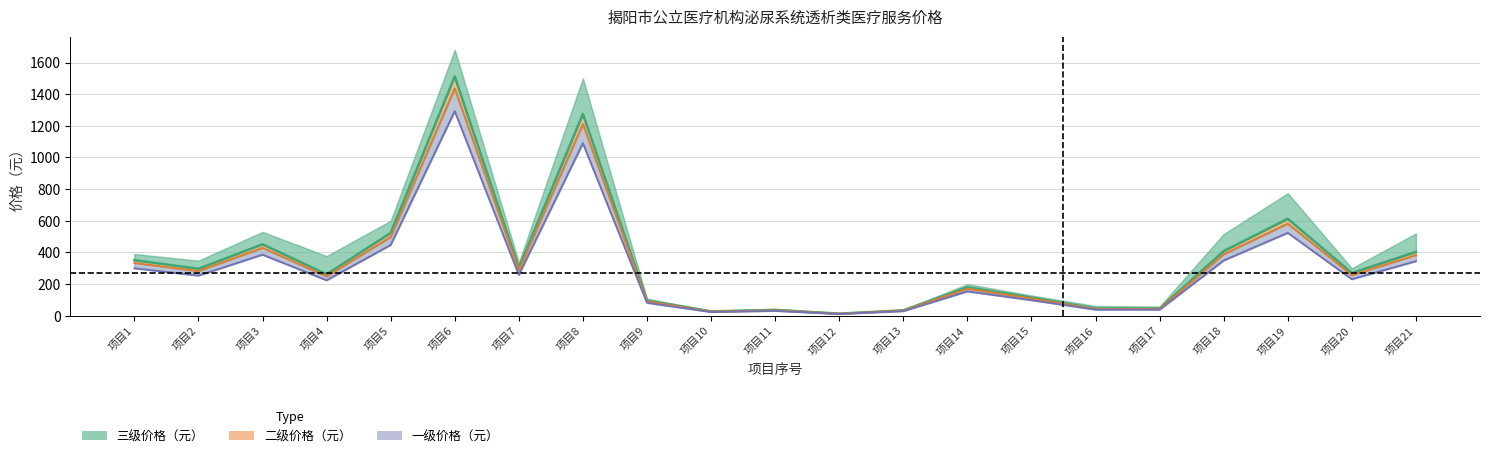

Reading right to left, what are all the values shown in this chart?

三级价格（元）: 403.2	270.0	612.8	408.5	45.4	45.4	115.2	180.0	34.2	13.6	36.2	27.9	95.8	1275.0	302.4	1512.0	523.1	262.1	451.5	296.8	351.0
二级价格（元）: 383.0	256.5	582.2	388.1	43.1	43.1	109.4	171.0	32.5	12.9	34.4	26.5	91.0	1211.2	287.3	1436.4	496.9	249.0	428.9	282.0	333.4
一级价格（元）: 344.7	230.8	523.9	349.3	38.8	38.8	98.5	153.9	29.2	11.6	31.0	23.9	81.9	1090.1	258.6	1292.8	447.3	224.1	386.0	253.8	300.1